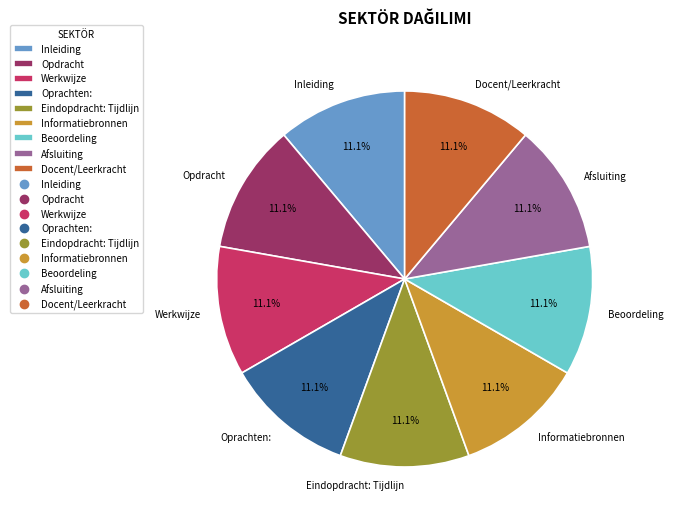

Is it true that Inleiding is 23% of the pie?

False